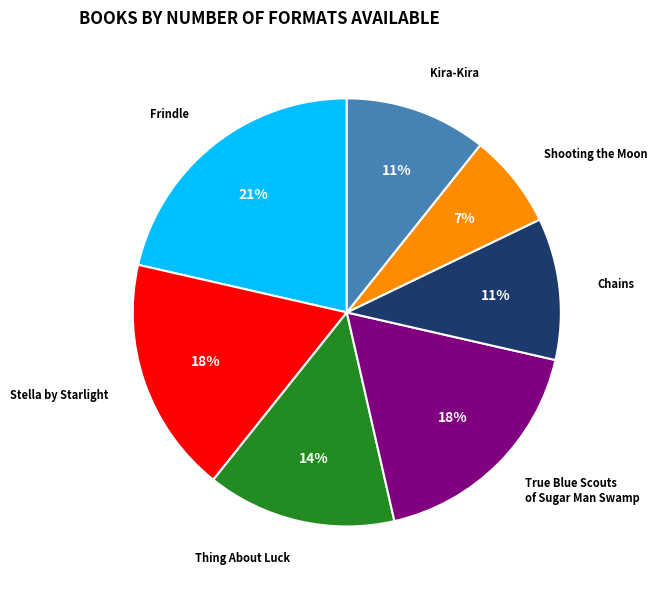

Which category has the biggest portion of the pie?

Frindle